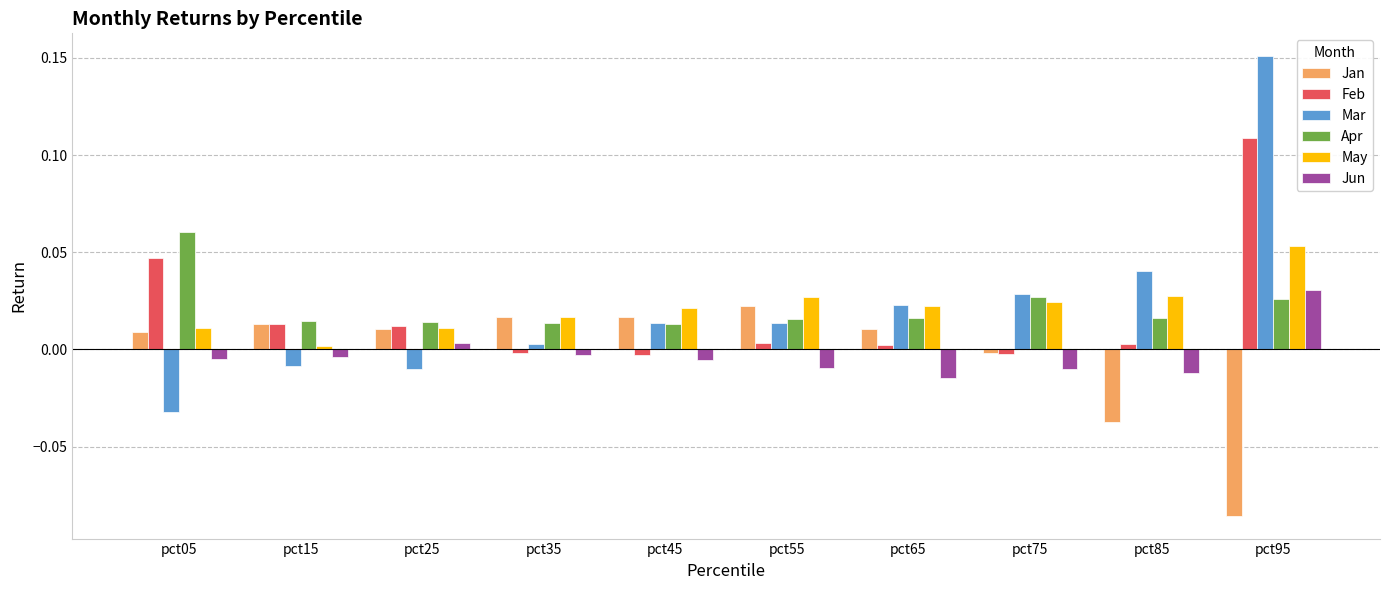

Is the value of Mar at pct25 greater than the value of Jan at pct15?

No